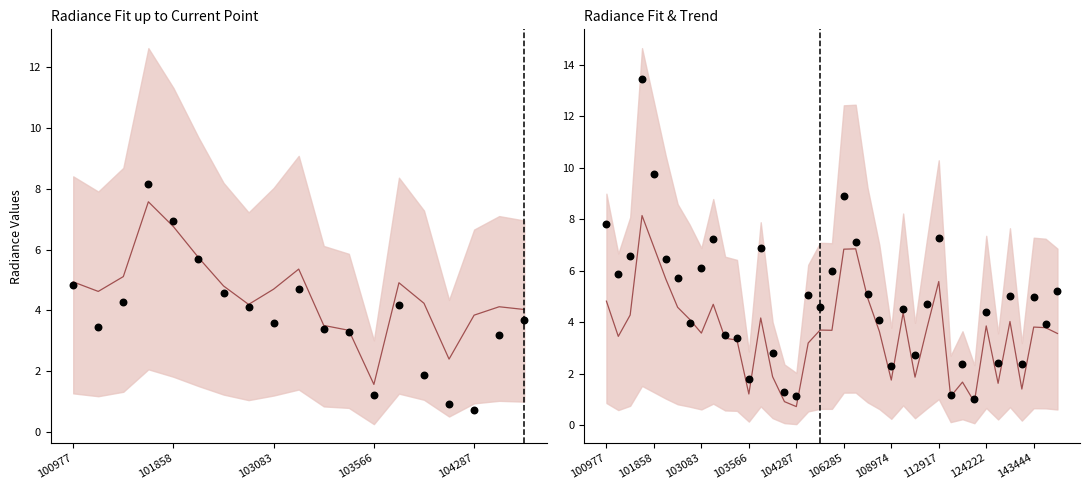

What is the total value across all series at 100977?

12.6